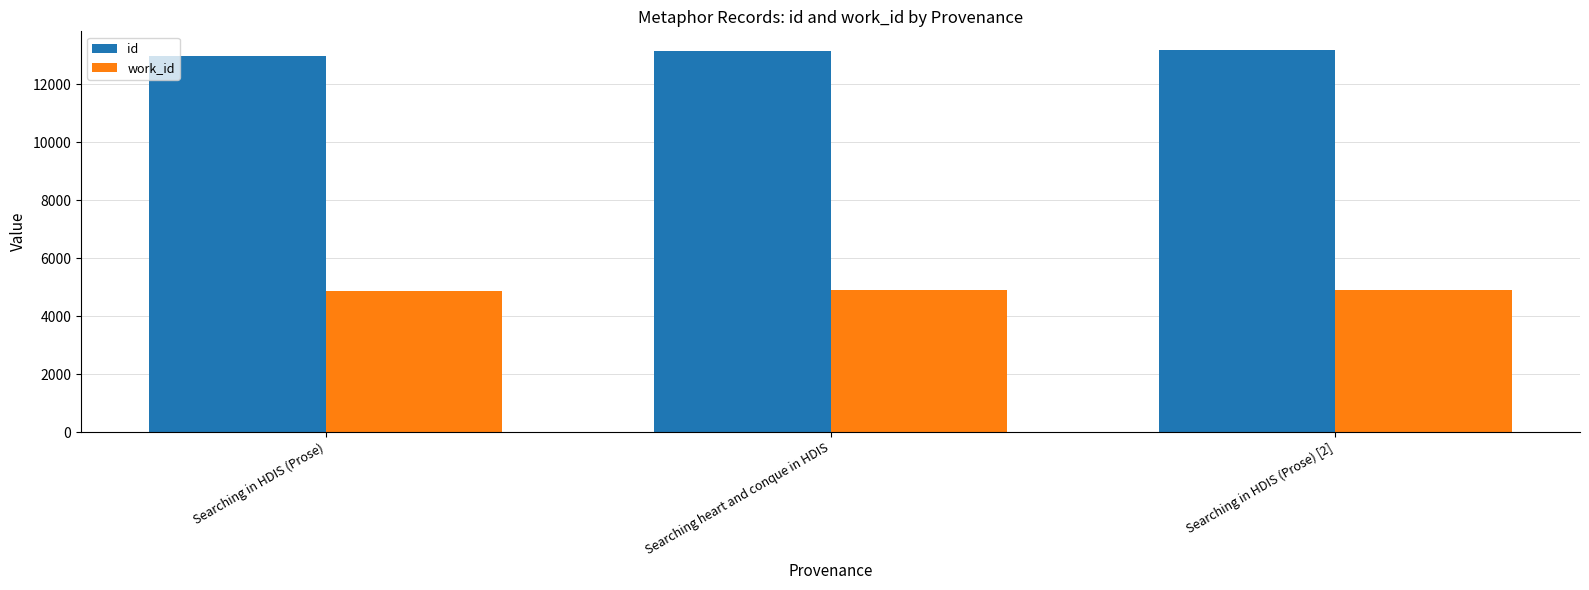

The value of id at Searching heart and conque in HDIS is 19753. True or false?

False